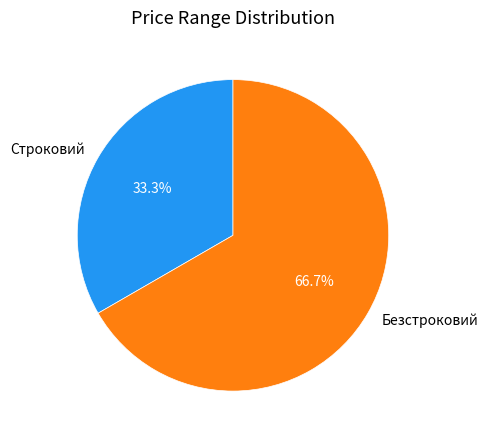

What is the ratio of the value at Строковий to the value at Безстроковий?

0.5